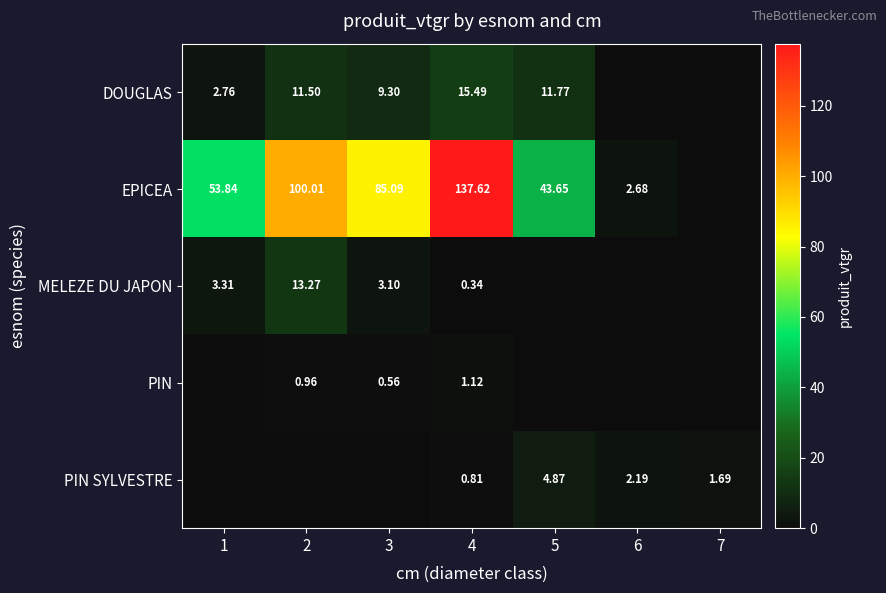

Is the value of PIN at 4 greater than the value of DOUGLAS at 4?

No